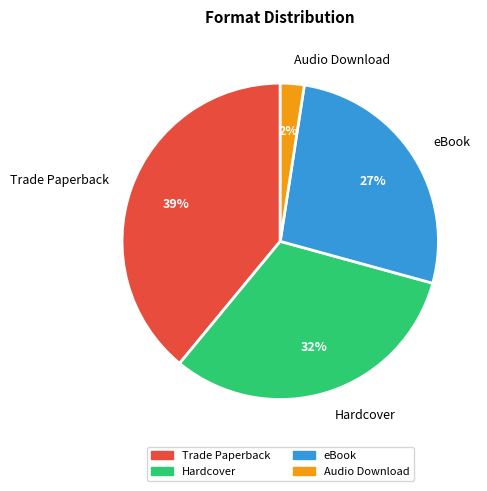

Is there a majority slice in this chart?

No